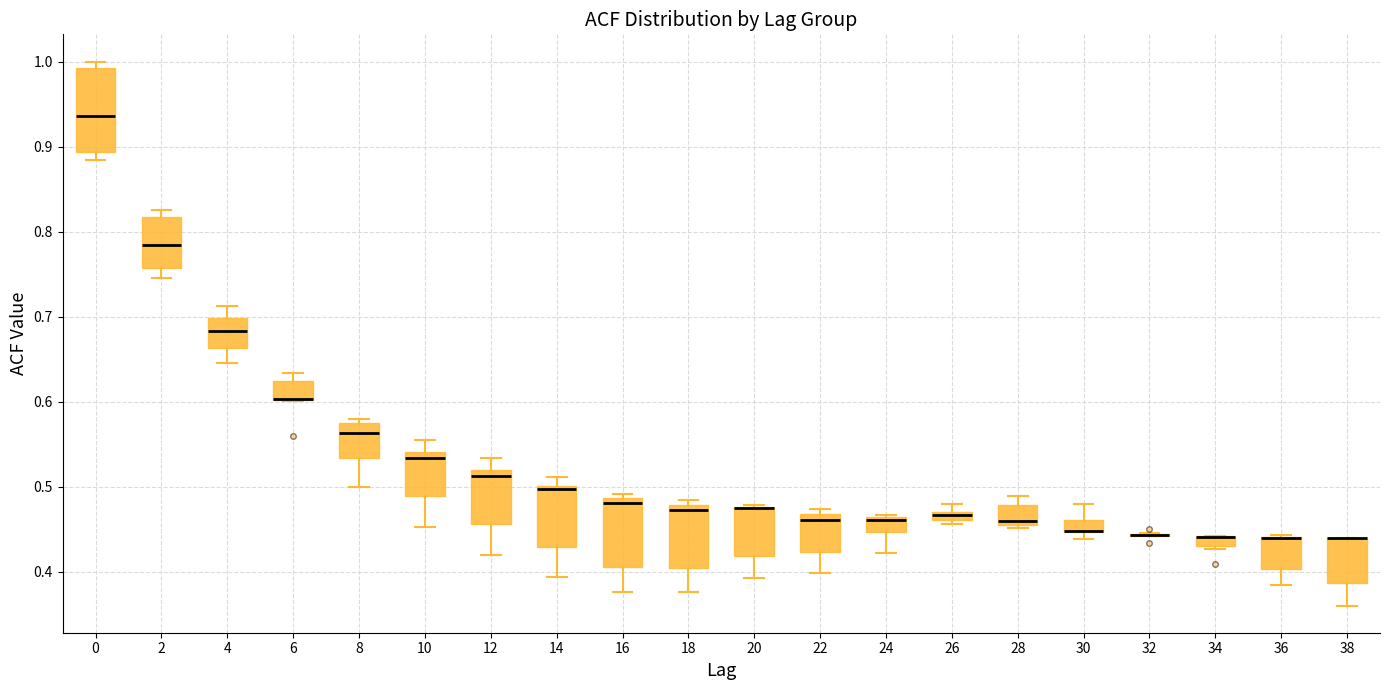

Where is the upper edge of the box at x = 20 on the y-axis? The values are not printed on the chart, so give them approximately, as read against the axis.

0.48